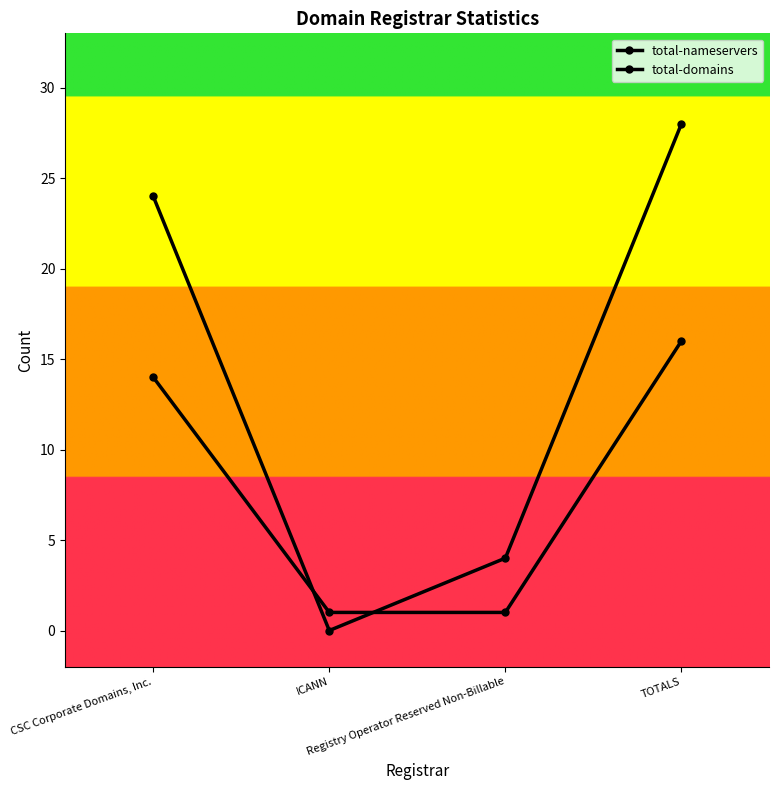

What is the maximum value for total-nameservers?

28